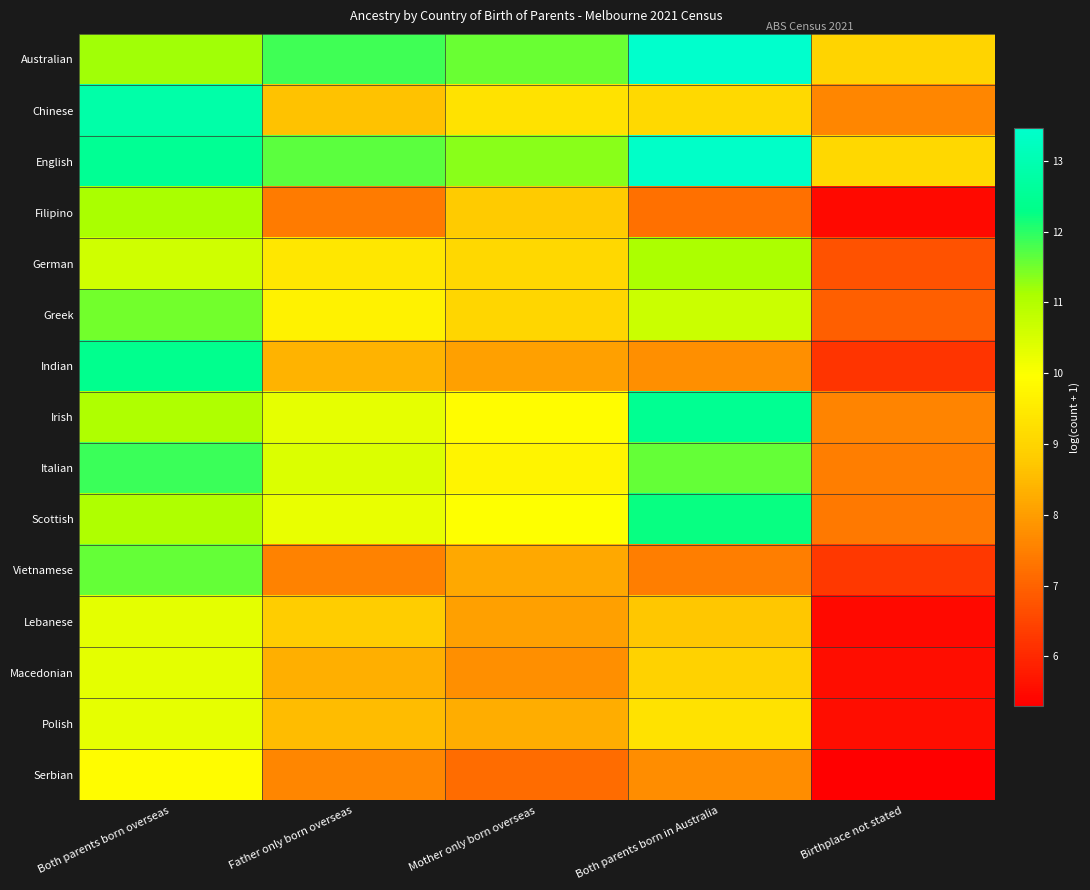

What is the minimum value shown in the chart?

5.3